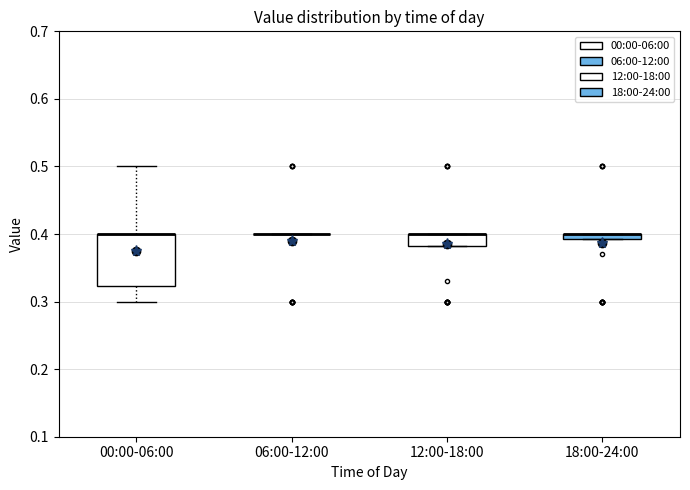

Where does the lower whisker of the box for 00:00-06:00 end on the y-axis? The values are not printed on the chart, so give them approximately, as read against the axis.

0.30